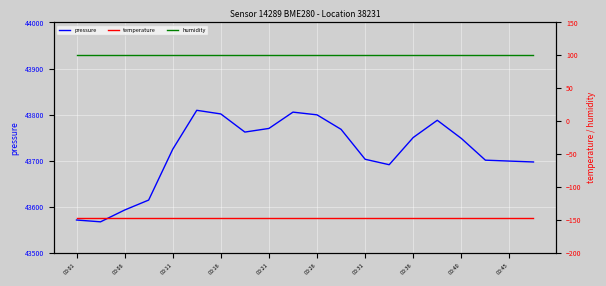

What is the difference between the maximum and minimum values in the pressure series?

241.8